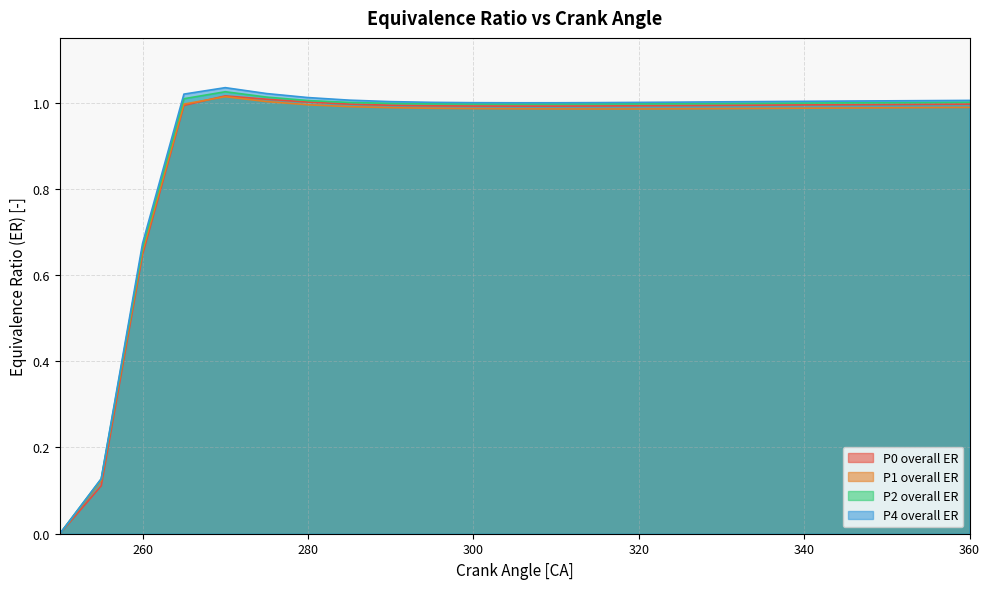

True or false: P2 overall ER and P1 overall ER cross at least once.

False